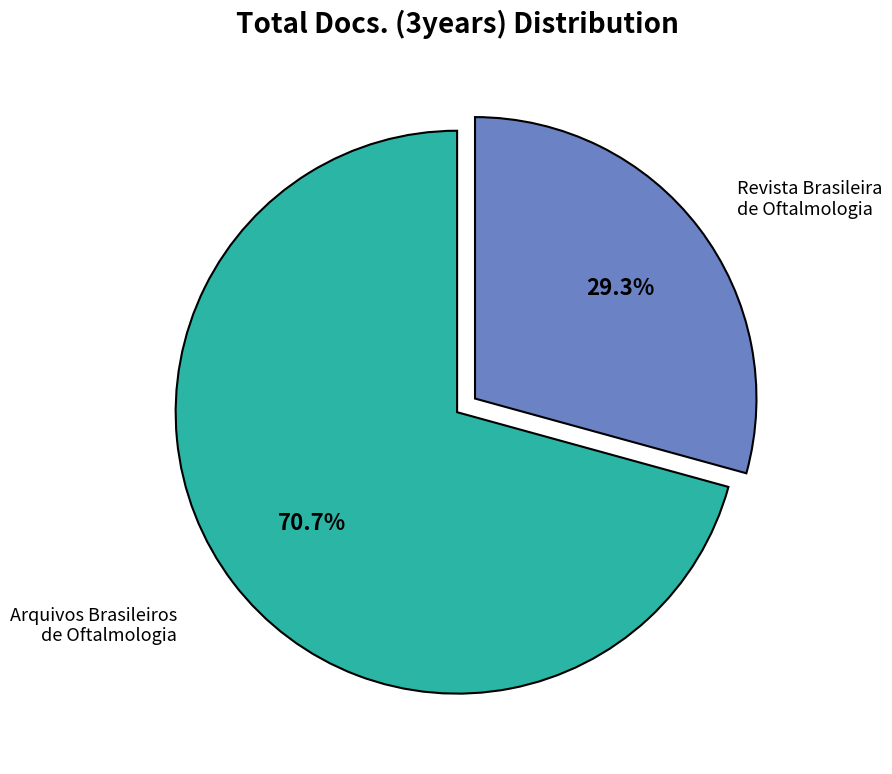

Does Arquivos Brasileiros de Oftalmologia represent more than half of the total?

Yes